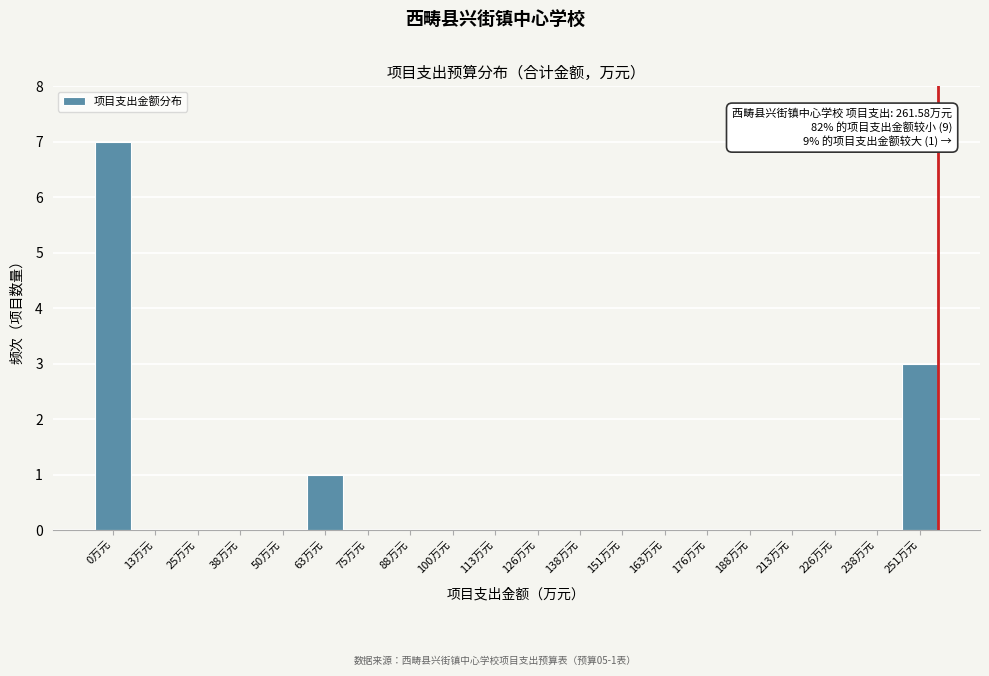

Reading left to right, list all the values displayed in this chart.

0万元=7	13万元=0	25万元=0	38万元=0	50万元=0	63万元=1	75万元=0	88万元=0	100万元=0	113万元=0	126万元=0	138万元=0	151万元=0	163万元=0	176万元=0	188万元=0	213万元=0	226万元=0	238万元=0	251万元=3